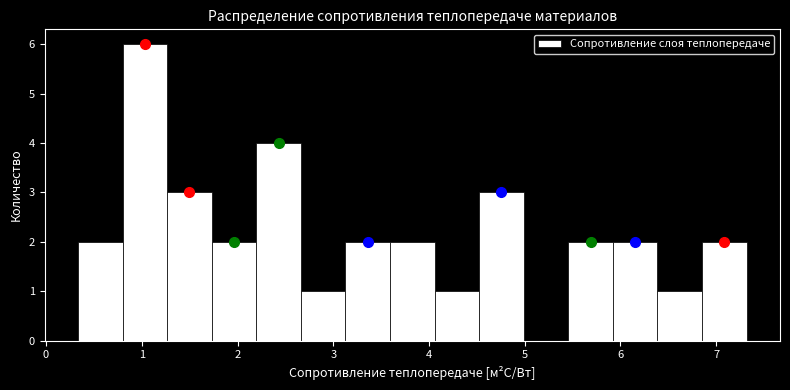

How tall is the bar that spans 1.7 to 2.2 on the x-axis? Neither the bar edges nor the heights are printed on the chart, so give them approximately, as read against the axes.

2